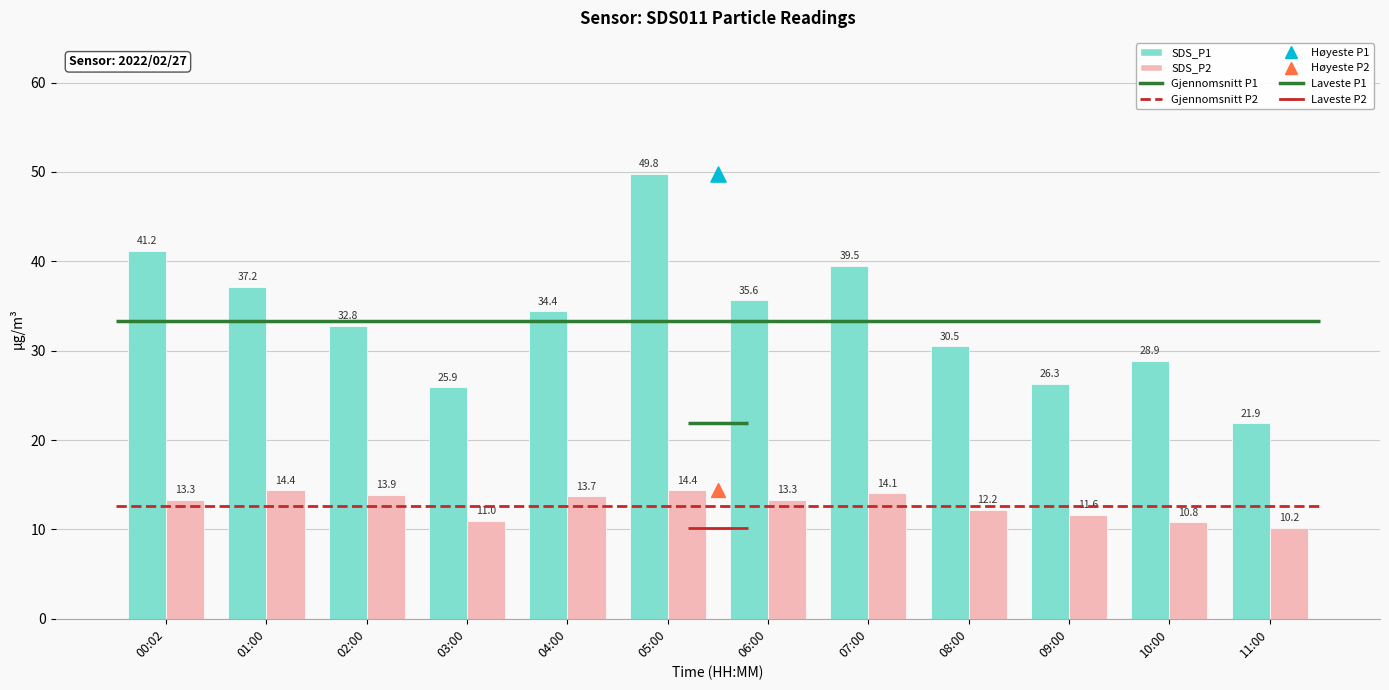

Which series contains the highest Y value?

SDS_P1